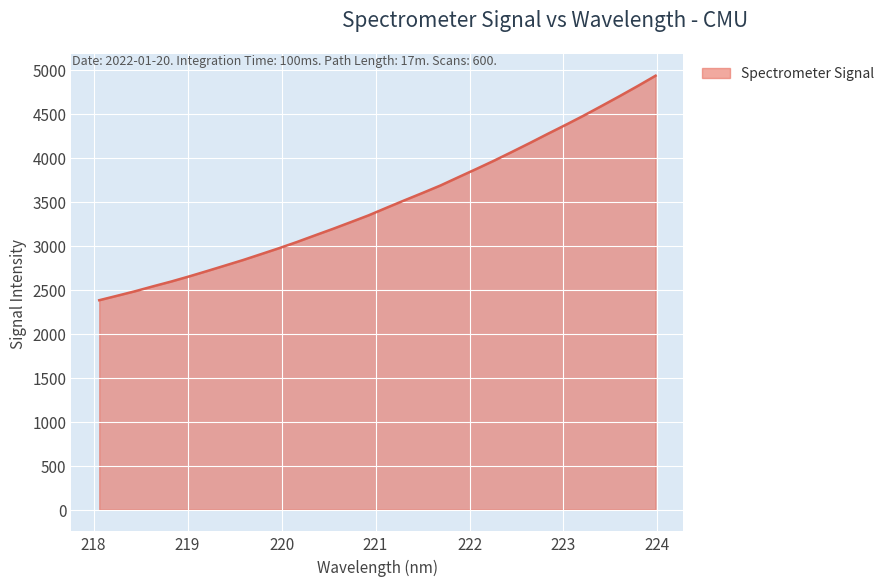

What is the smallest value displayed?

2381.4